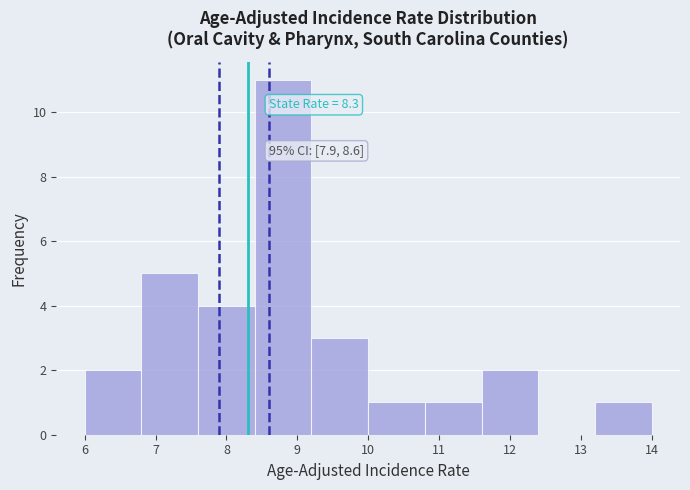

Which range on the x-axis has the tallest bar?

8.4 to 9.2